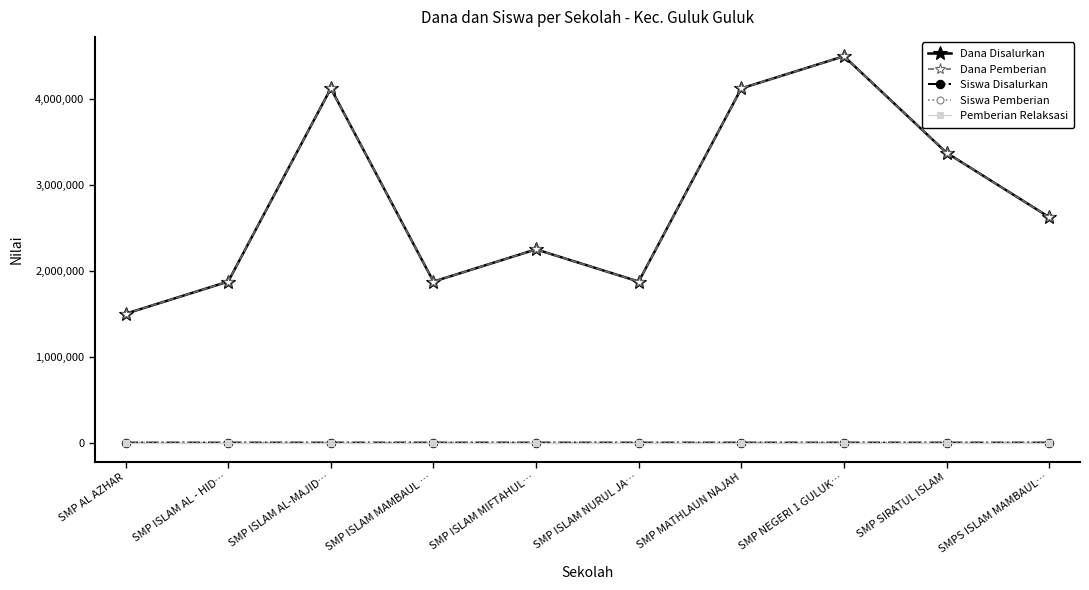

Reading right to left, list all the values displayed in this chart.

Dana Disalurkan: SMPS ISLAM MAMBAUL…=2625000	SMP SIRATUL ISLAM=3375000	SMP NEGERI 1 GULUK…=4500000	SMP MATHLAUN NAJAH=4125000	SMP ISLAM NURUL JA…=1875000	SMP ISLAM MIFTAHUL…=2250000	SMP ISLAM MAMBAUL …=1875000	SMP ISLAM AL-MAJID…=4125000	SMP ISLAM AL - HID…=1875000	SMP AL AZHAR=1500000
Dana Pemberian: SMPS ISLAM MAMBAUL…=2625000	SMP SIRATUL ISLAM=3375000	SMP NEGERI 1 GULUK…=4500000	SMP MATHLAUN NAJAH=4125000	SMP ISLAM NURUL JA…=1875000	SMP ISLAM MIFTAHUL…=2250000	SMP ISLAM MAMBAUL …=1875000	SMP ISLAM AL-MAJID…=4125000	SMP ISLAM AL - HID…=1875000	SMP AL AZHAR=1500000
Siswa Disalurkan: SMPS ISLAM MAMBAUL…=7	SMP SIRATUL ISLAM=9	SMP NEGERI 1 GULUK…=12	SMP MATHLAUN NAJAH=11	SMP ISLAM NURUL JA…=5	SMP ISLAM MIFTAHUL…=6	SMP ISLAM MAMBAUL …=5	SMP ISLAM AL-MAJID…=11	SMP ISLAM AL - HID…=5	SMP AL AZHAR=4
Siswa Pemberian: SMPS ISLAM MAMBAUL…=7	SMP SIRATUL ISLAM=9	SMP NEGERI 1 GULUK…=12	SMP MATHLAUN NAJAH=11	SMP ISLAM NURUL JA…=5	SMP ISLAM MIFTAHUL…=6	SMP ISLAM MAMBAUL …=5	SMP ISLAM AL-MAJID…=11	SMP ISLAM AL - HID…=5	SMP AL AZHAR=4
Pemberian Relaksasi: SMPS ISLAM MAMBAUL…=0	SMP SIRATUL ISLAM=0	SMP NEGERI 1 GULUK…=0	SMP MATHLAUN NAJAH=0	SMP ISLAM NURUL JA…=0	SMP ISLAM MIFTAHUL…=0	SMP ISLAM MAMBAUL …=0	SMP ISLAM AL-MAJID…=0	SMP ISLAM AL - HID…=0	SMP AL AZHAR=0